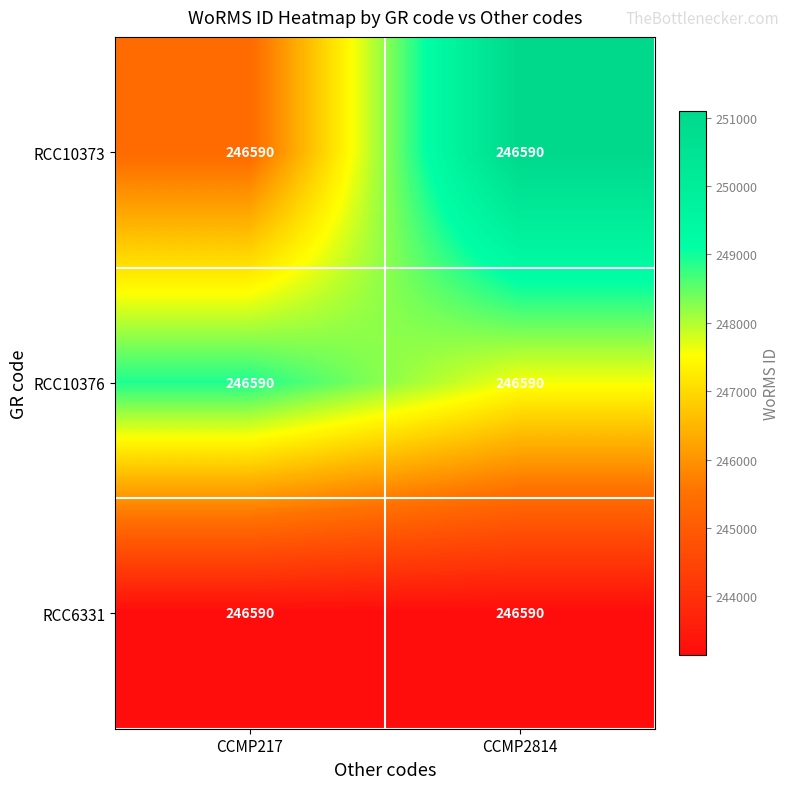

At how many categories does at least one series exceed 249537?

1